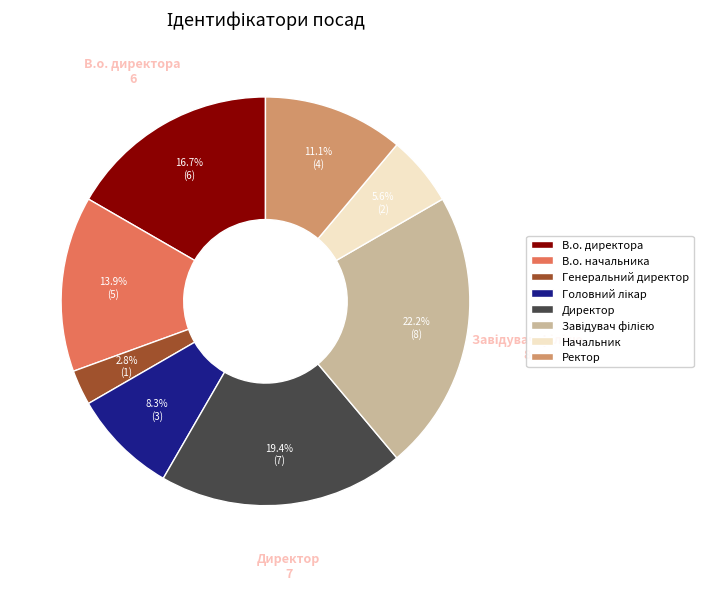

What percentage do В.о. директора and В.о. начальника together represent?

30.6%